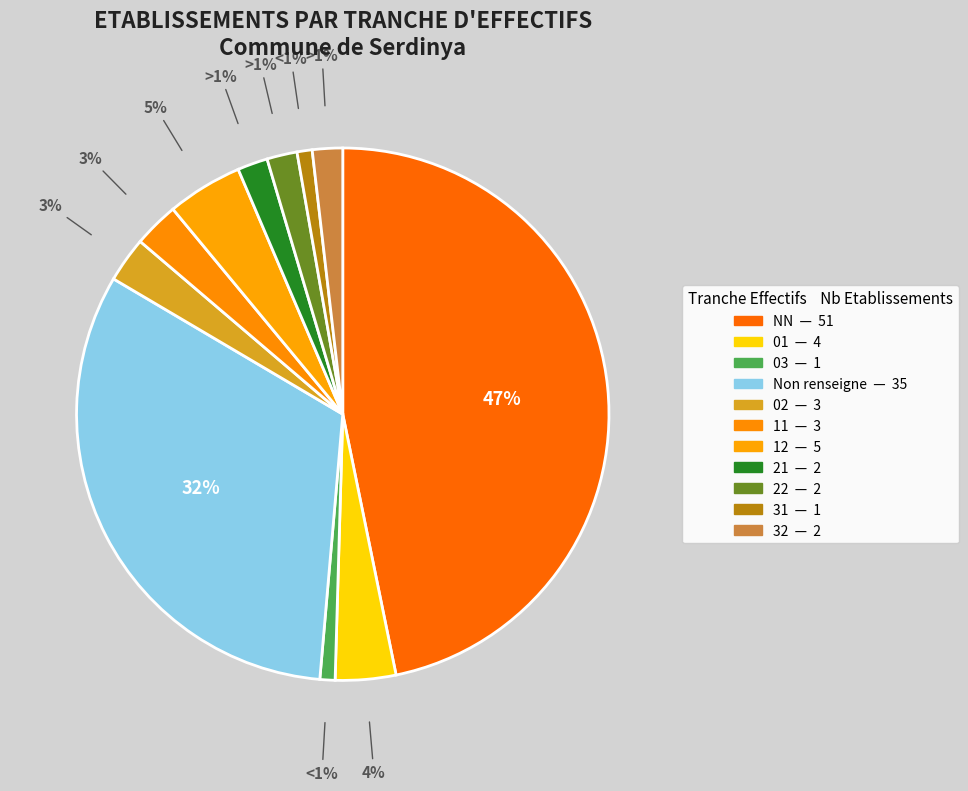

To the nearest percent, what percentage of the pie is 31?

1%